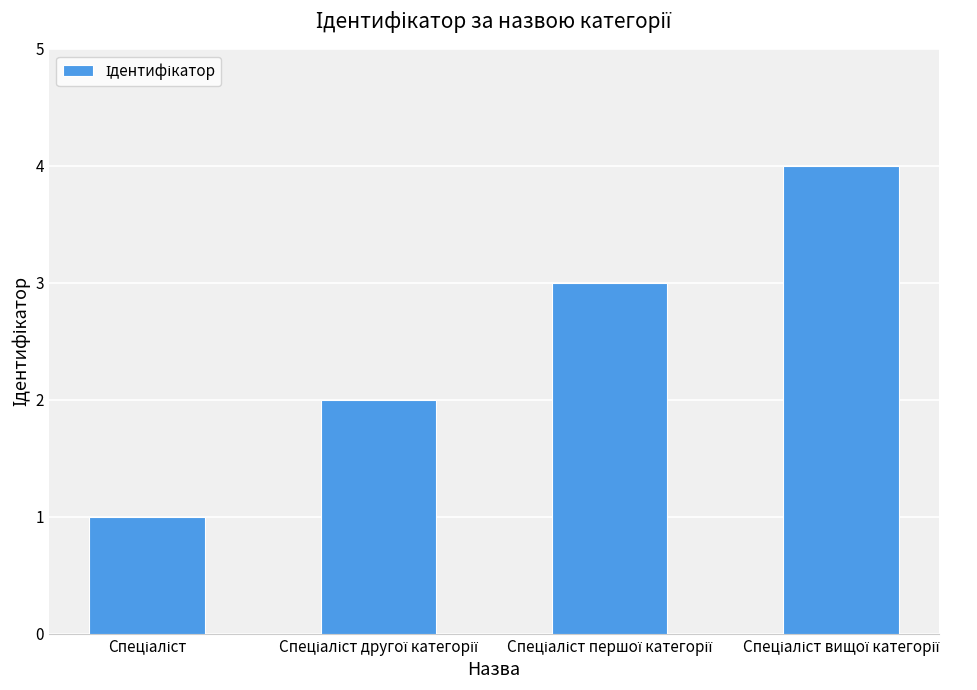

Reading left to right, extract all data points from this chart.

1	2	3	4